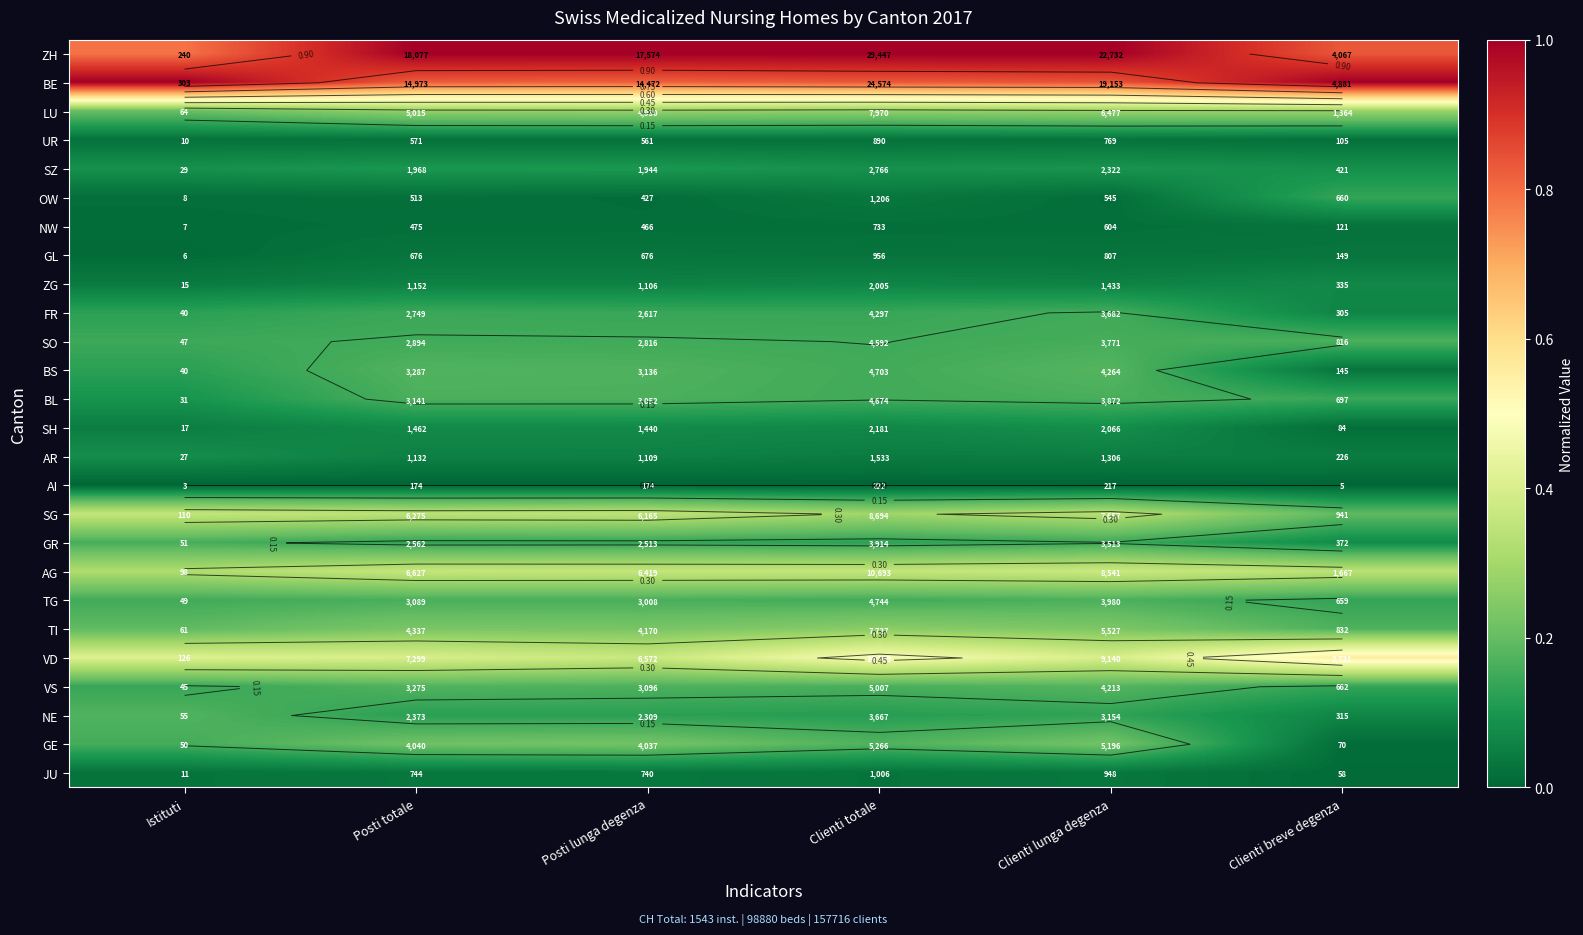

Count the number of categories in the chart.

6